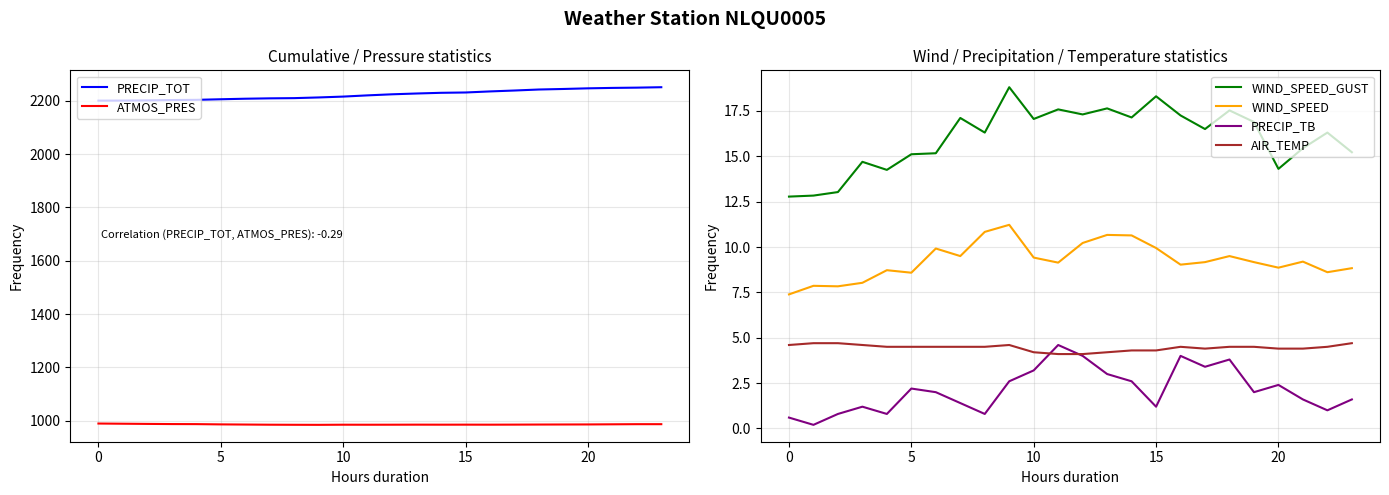

Does the chart display data point markers on the line(s)?

No